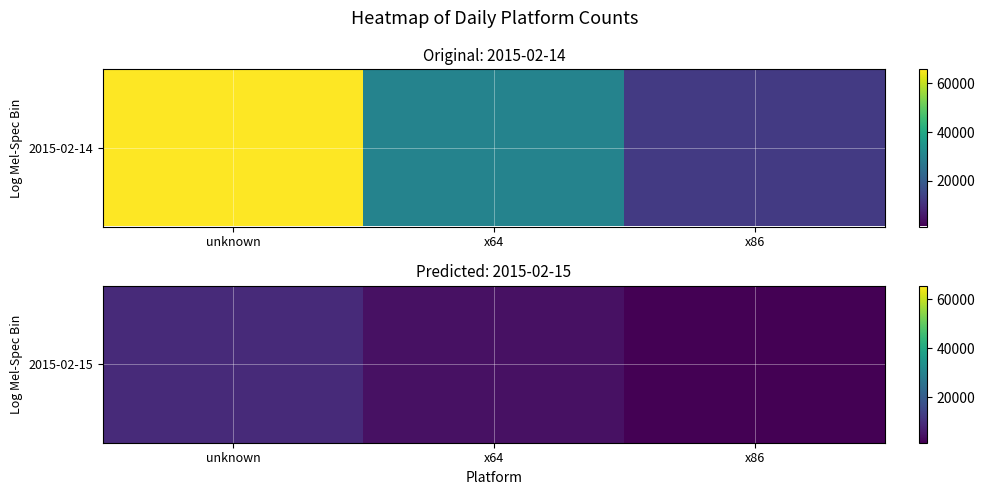

Rank the categories by value from highest to lowest.

unknown, x64, x86